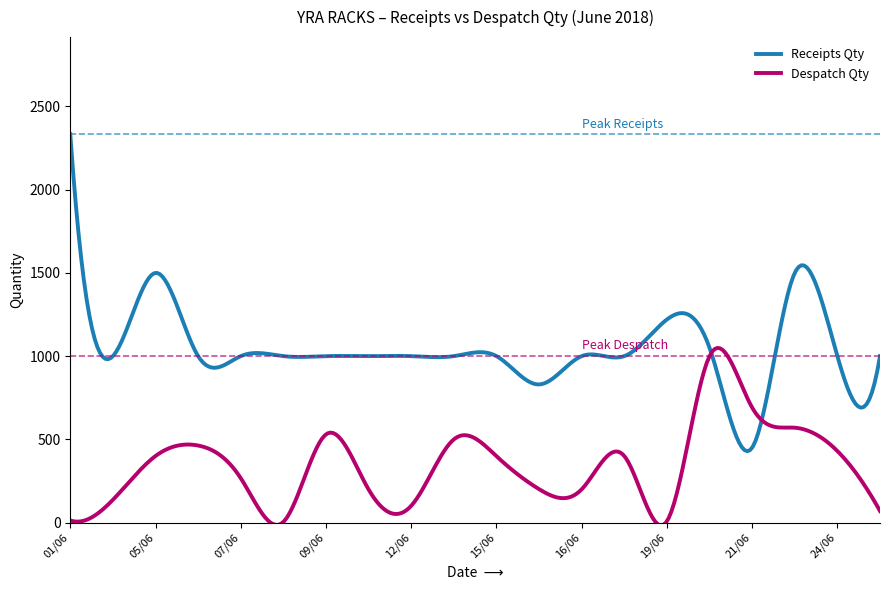

List the series in order of their peak value, highest first.

Receipts Qty, Despatch Qty